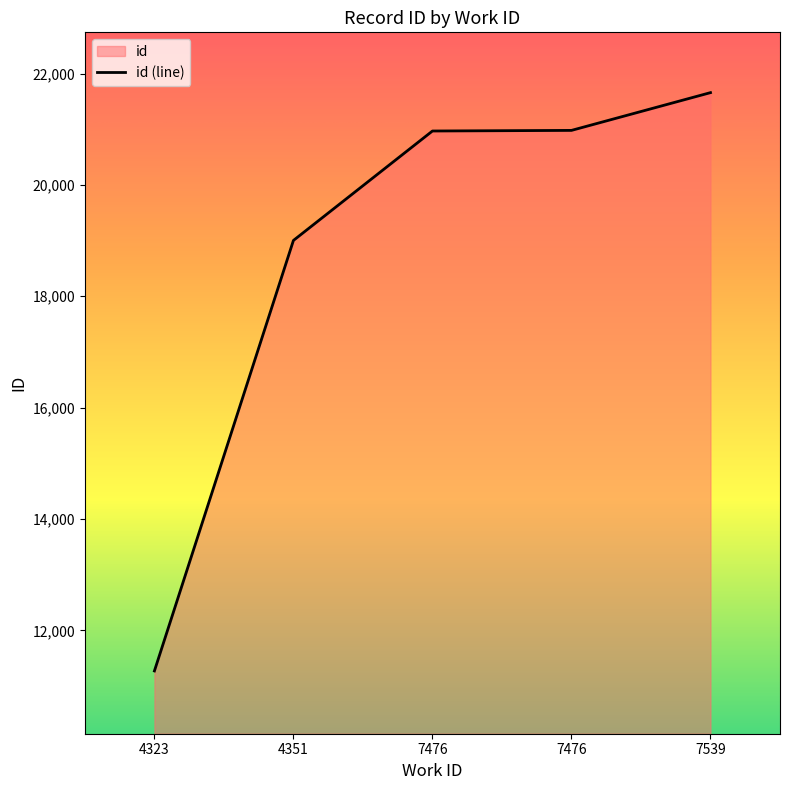

Which label corresponds to the largest value in the chart?

7539